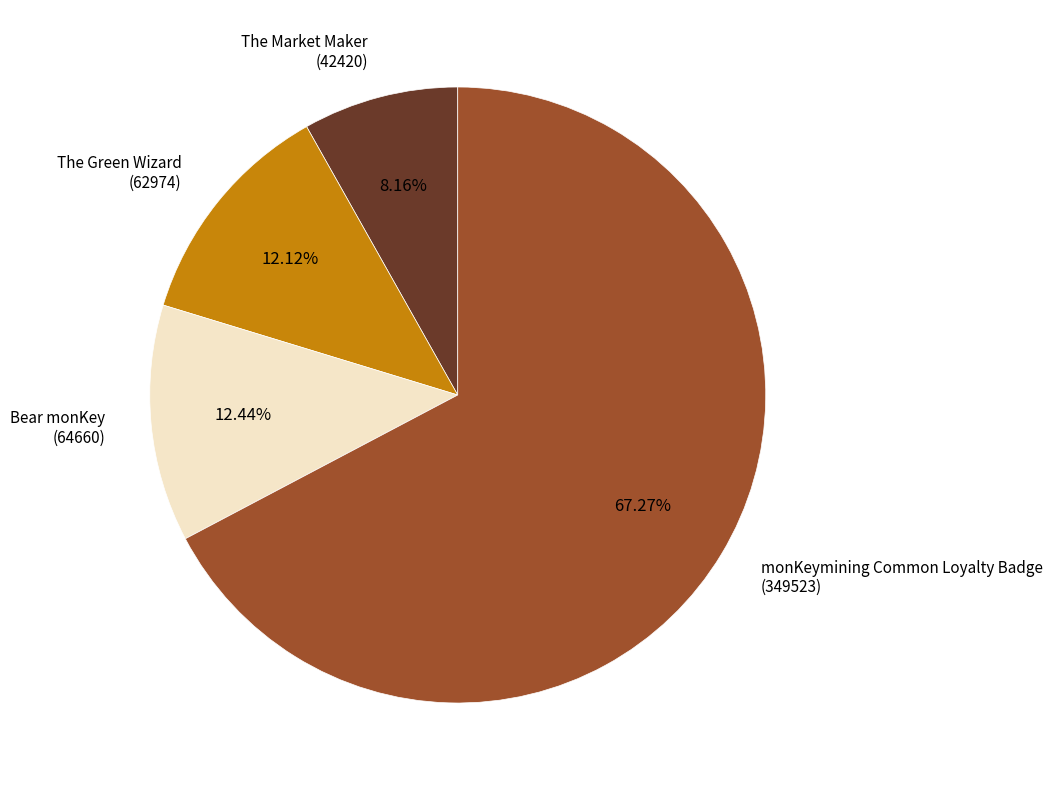

Count the number of slices in the pie.

4